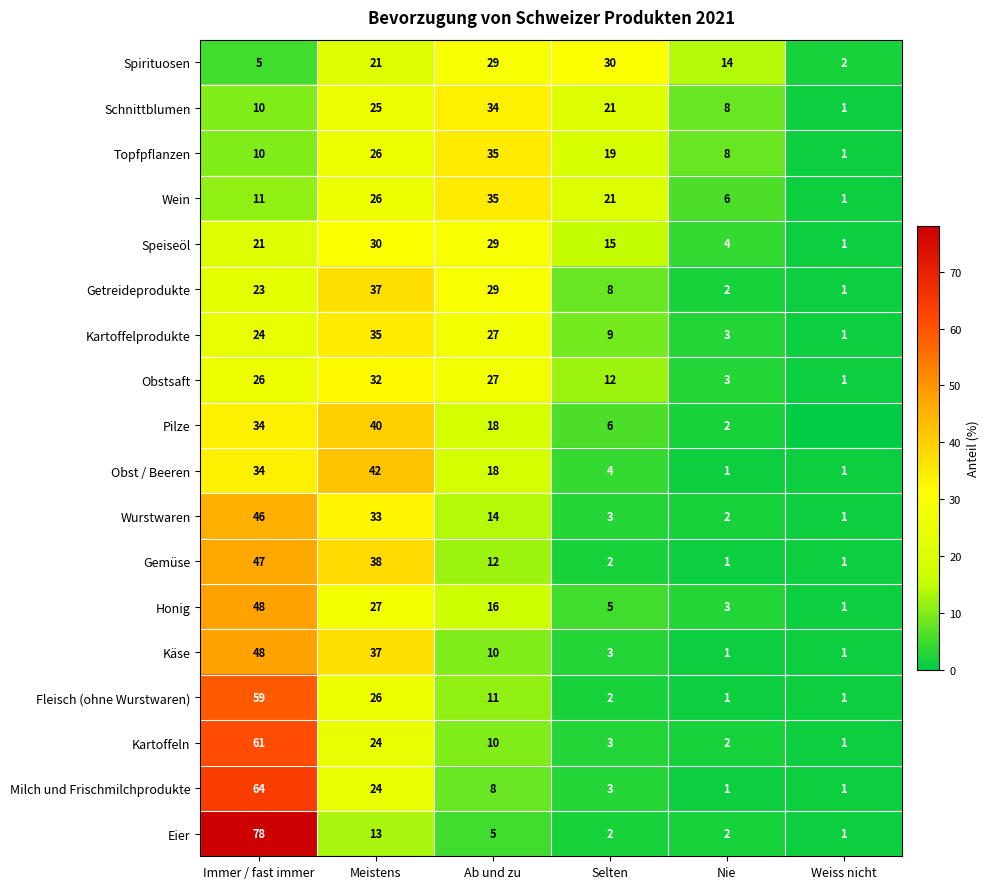

At which label does Wurstwaren reach its peak?

Immer / fast immer